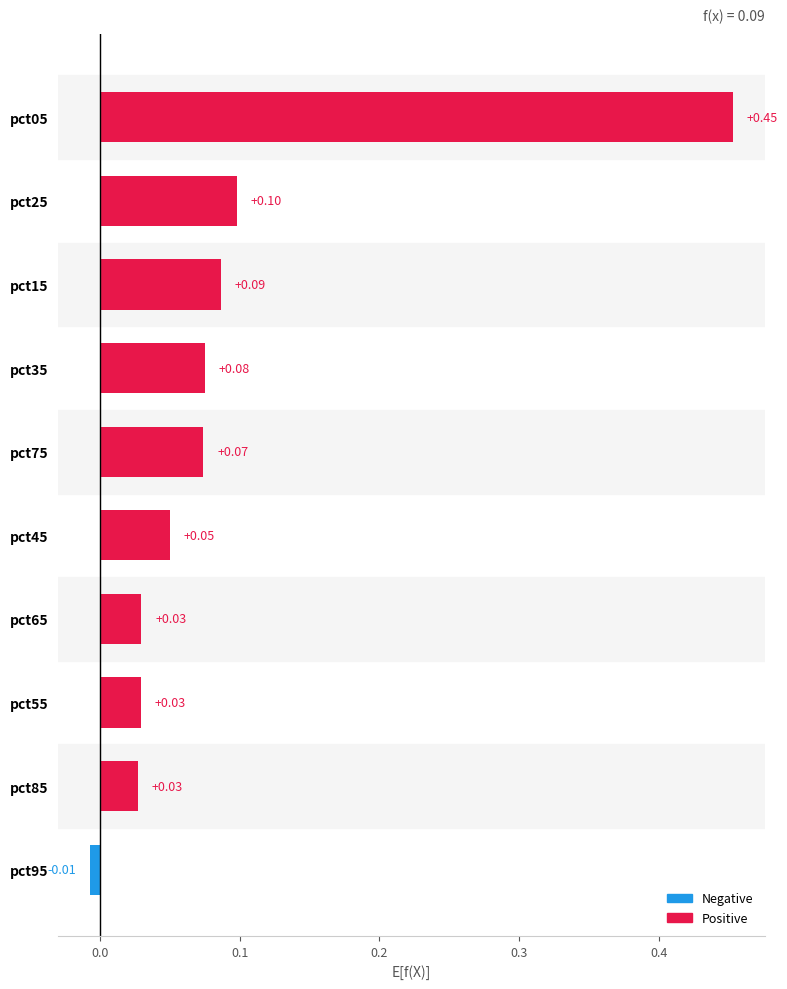

What is the sum of all values?

0.9